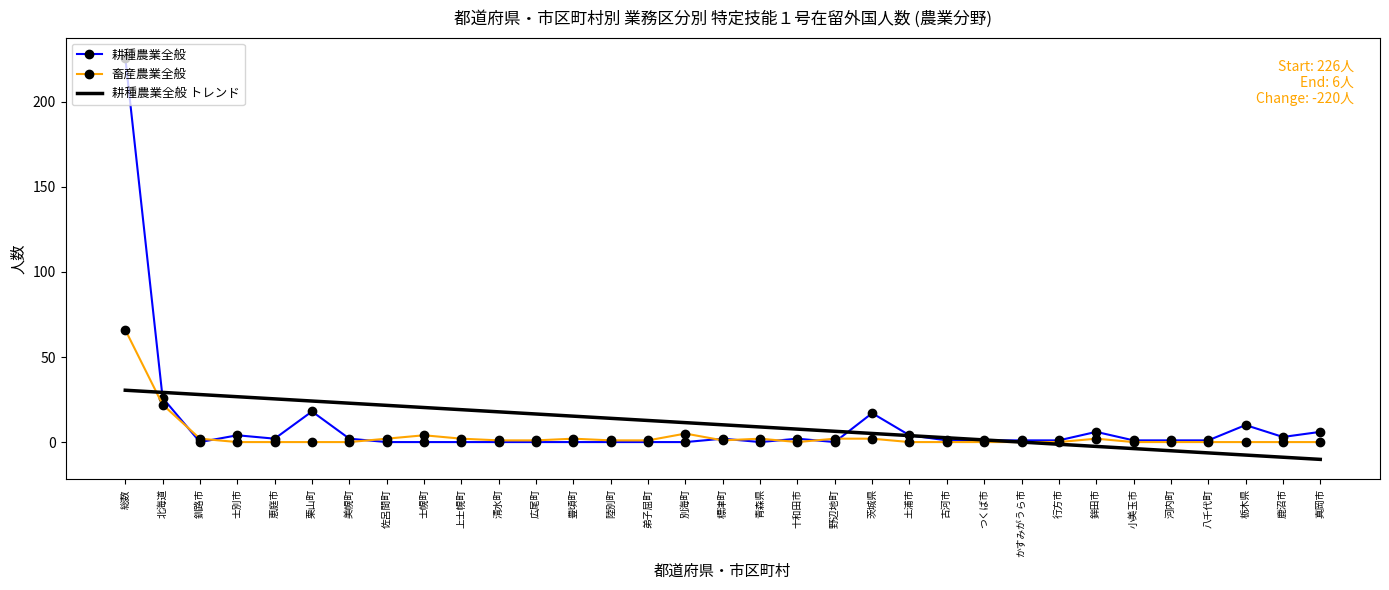

What is the average value of the 耕種農業全般 トレンド series?

10.2